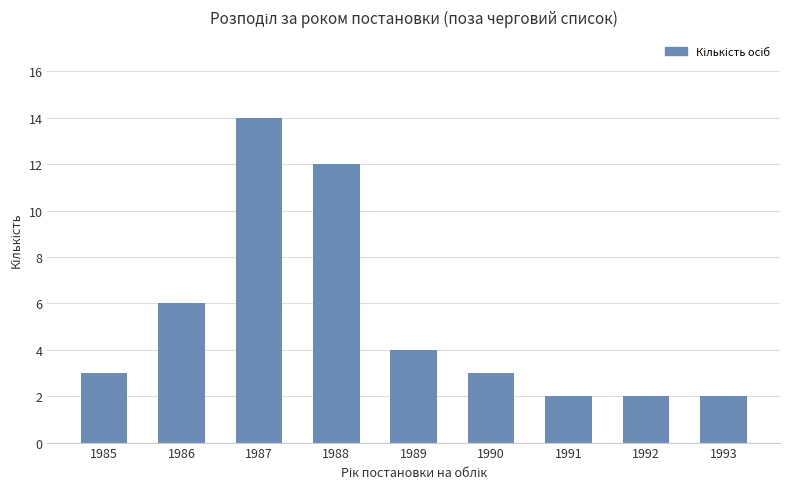

What is the minimum value shown in the chart?

2